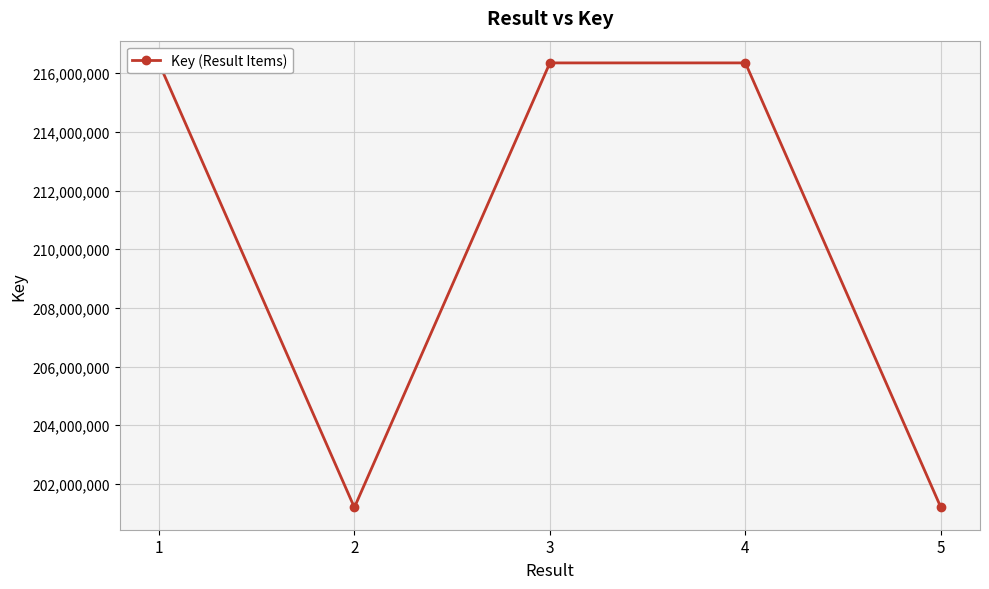

What is the greatest value displayed?

216354439